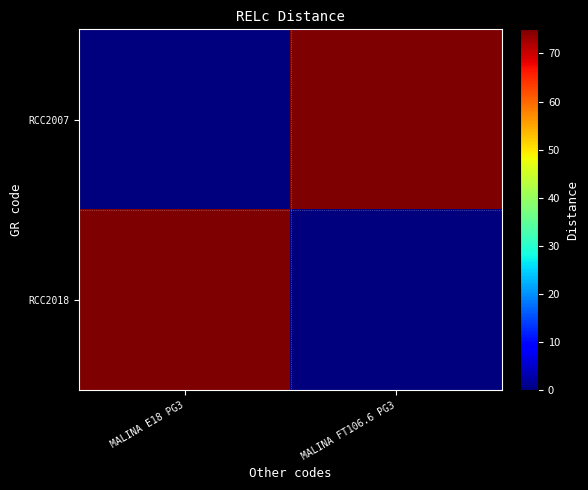

Reading left to right, list all the values displayed in this chart.

RCC2007: MALINA E18 PG3=0	MALINA FT106.6 PG3=75
RCC2018: MALINA E18 PG3=75	MALINA FT106.6 PG3=0